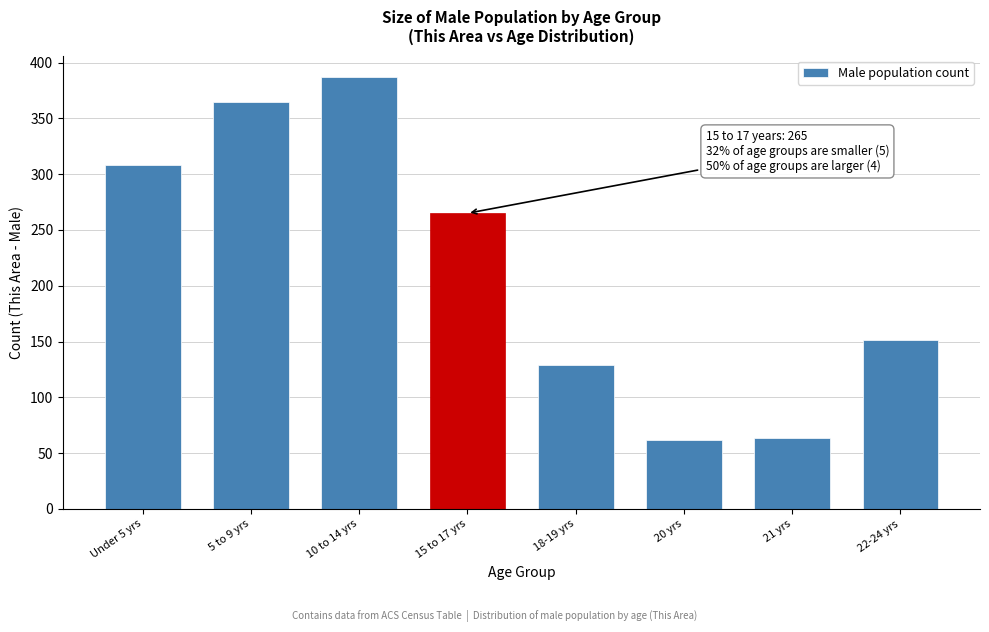

Reading right to left, extract all data points from this chart.

151	64	62	129	265	387	365	308